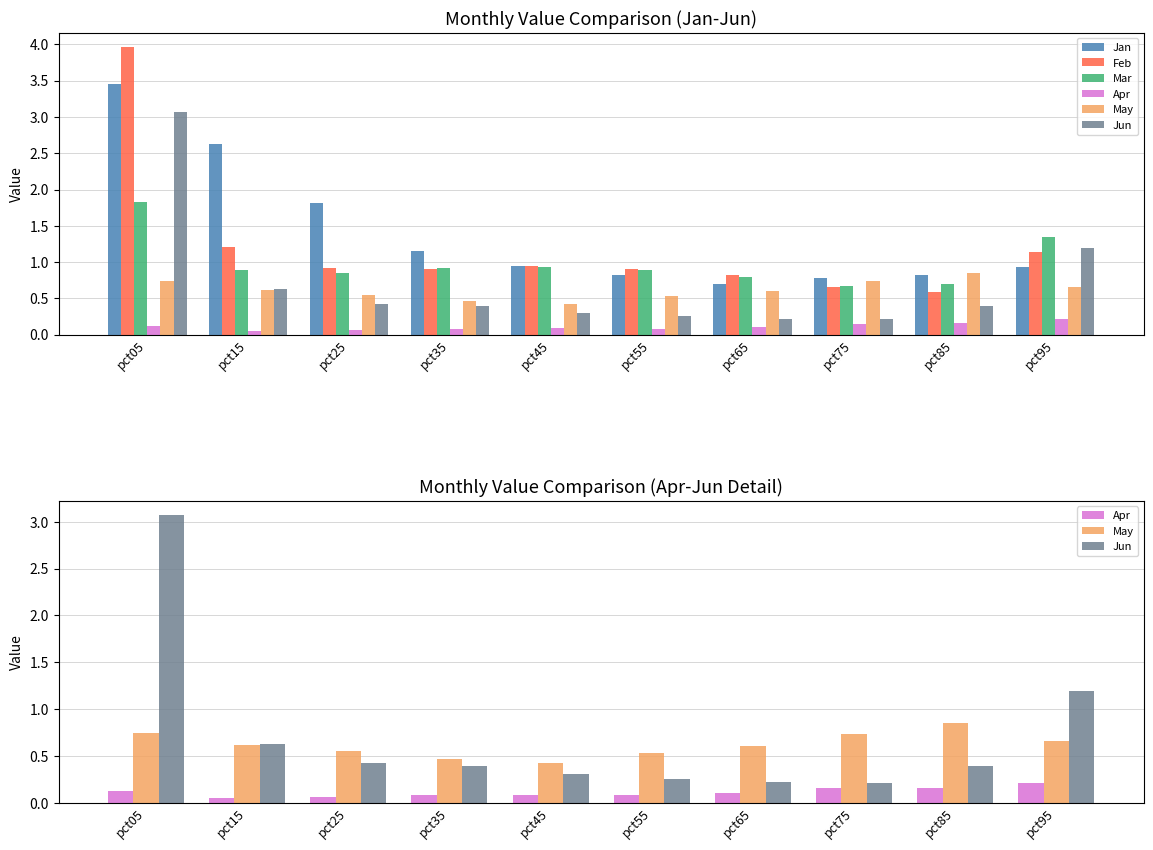

What is the value of the Jun bar at the 1st from the left?

3.1